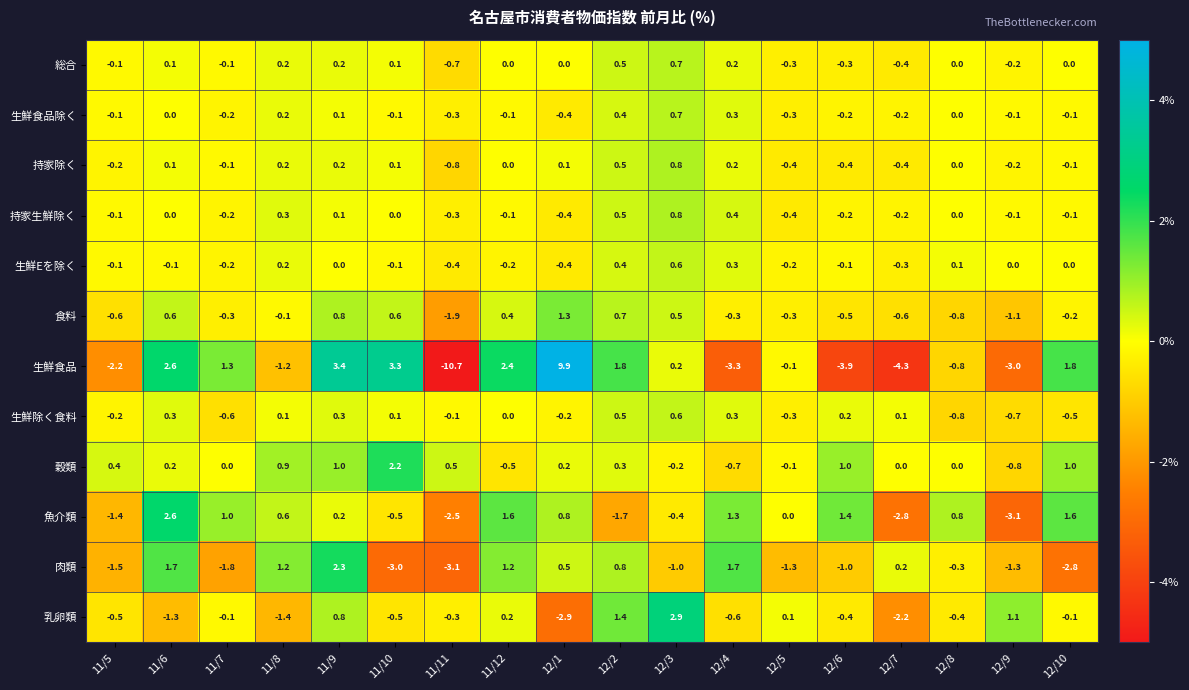

How many values in 食料 are above zero?

7